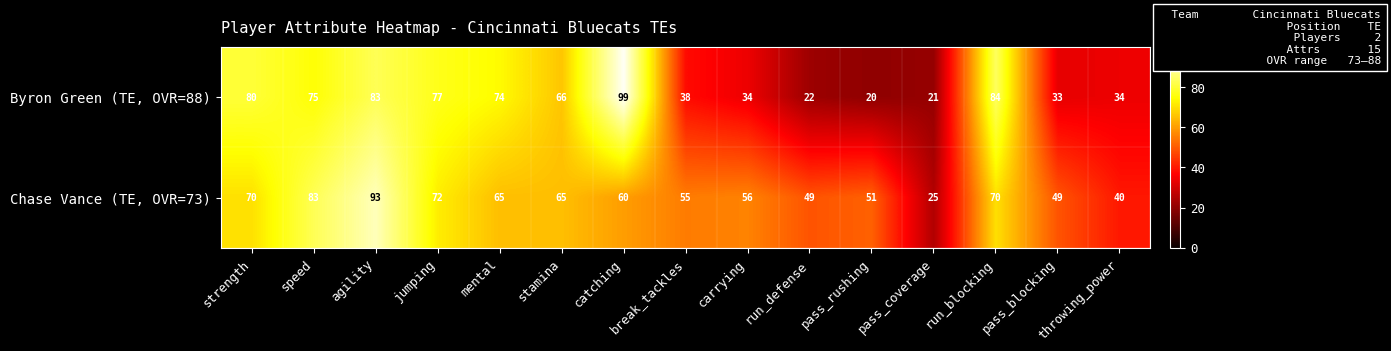

Is the value of Chase Vance (TE, OVR=73) at mental greater than the value of Byron Green (TE, OVR=88) at run_blocking?

No